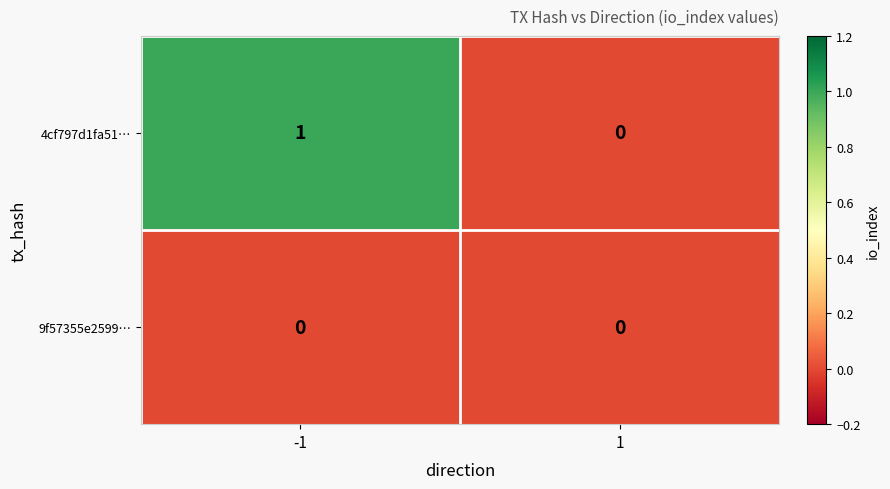

List the series in order of their peak value, highest first.

4cf797d1fa51…, 9f57355e2599…